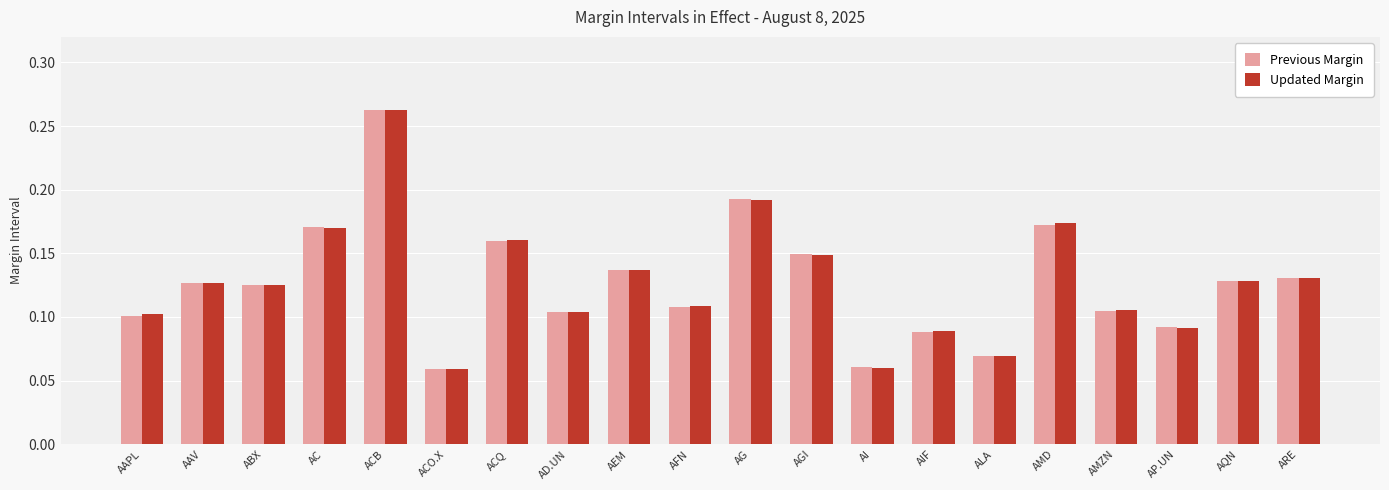

Between AEM and AMZN, which series saw the biggest shift?

Previous Margin